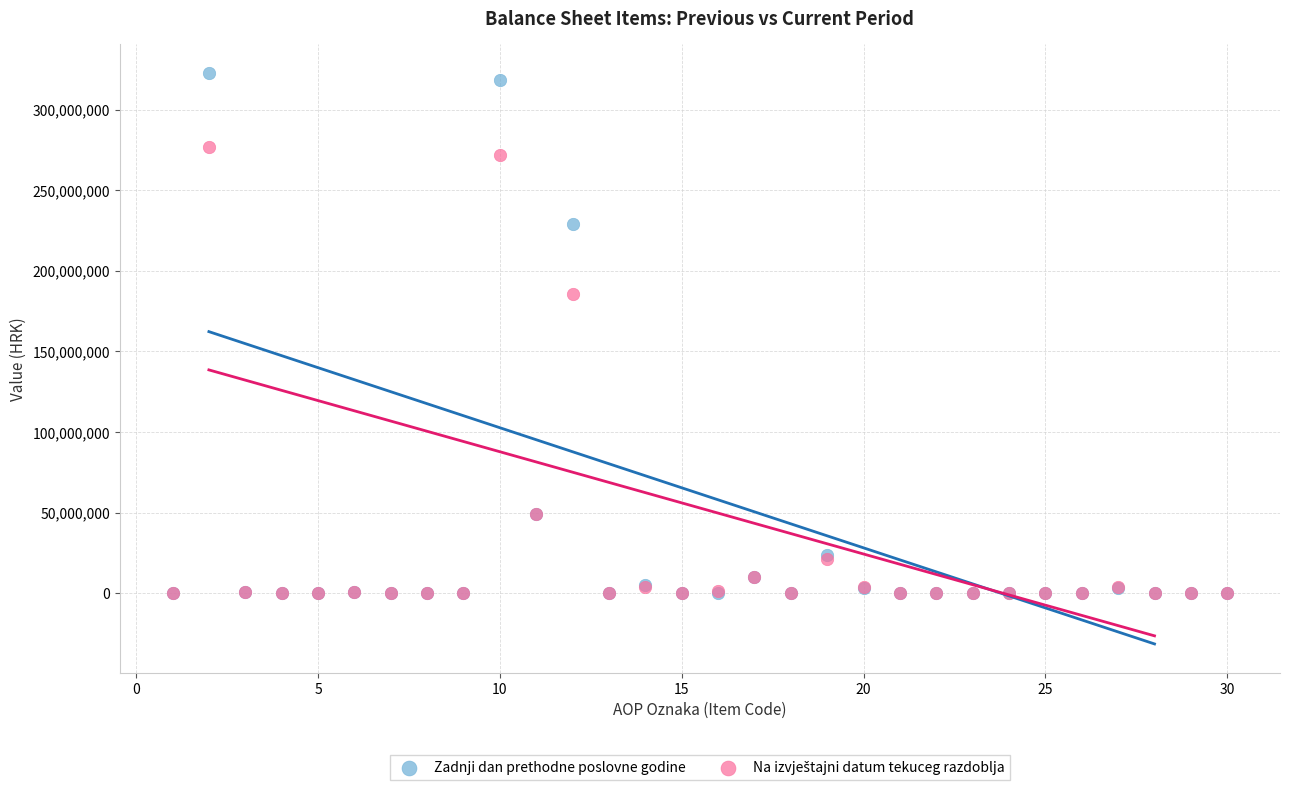

In the Zadnji dan prethodne poslovne godine series, what Y value is closest to 161480193?

228934787